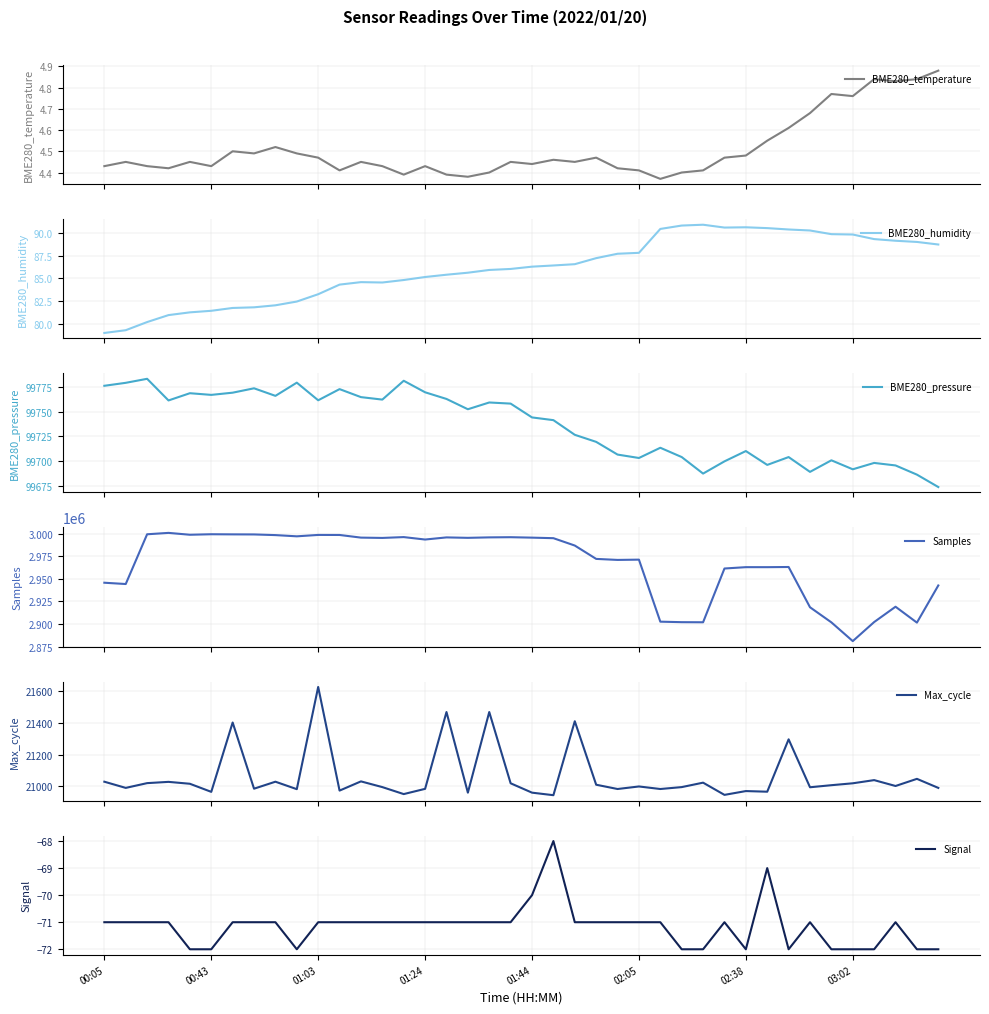

Which series has the largest range (max minus min)?

Samples